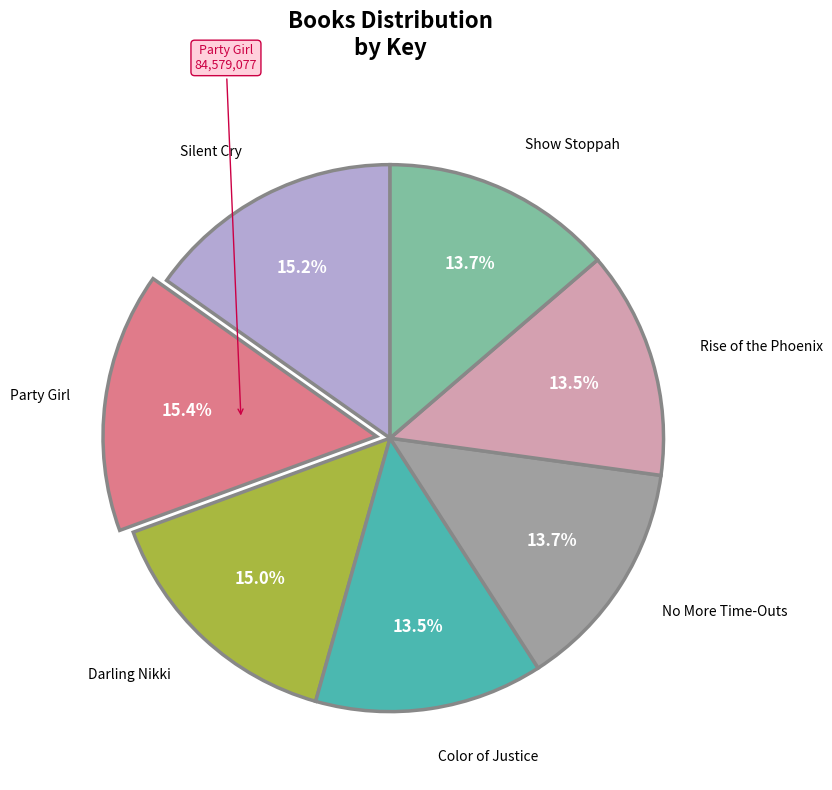

Does Silent Cry represent more than half of the total?

No